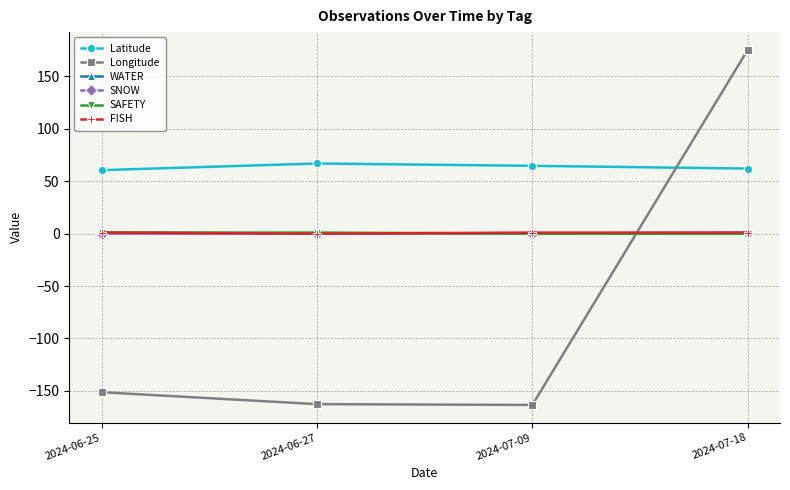

Count the number of categories in the chart.

4